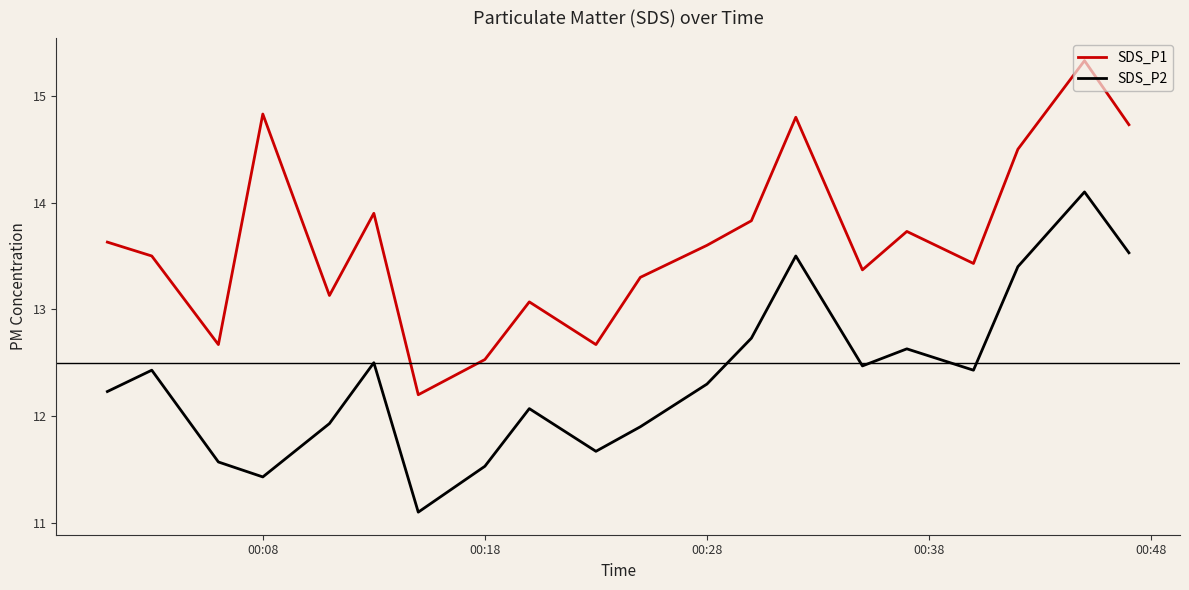

Rank the series by their average value, from highest to lowest.

SDS_P1, SDS_P2